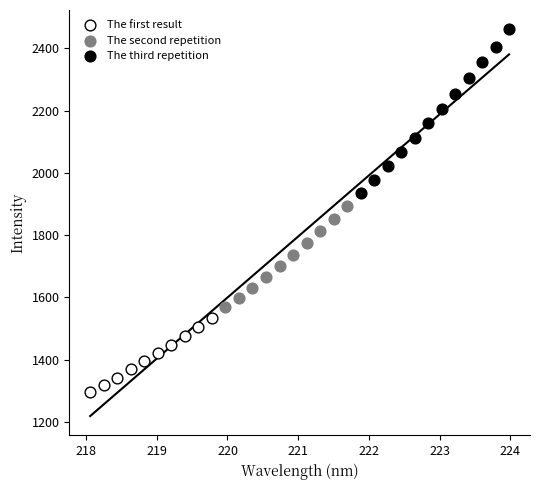

What are all the series names shown in the legend?

The first result, The second repetition, The third repetition